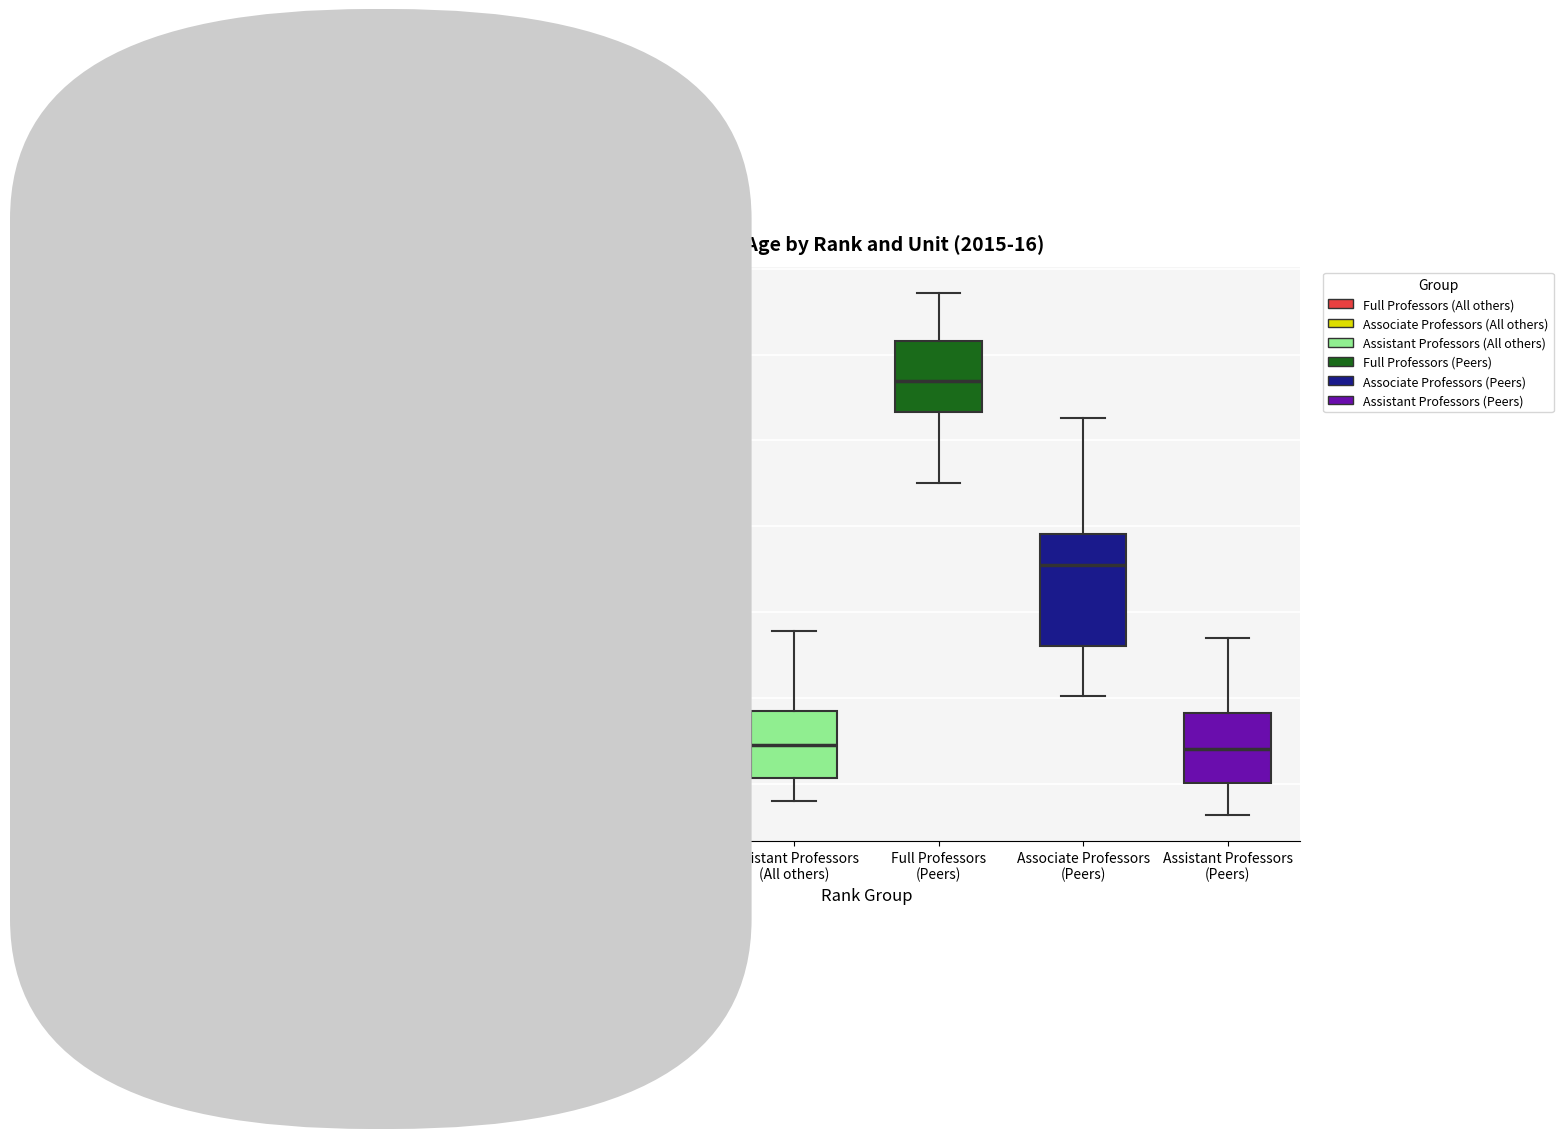

Reading left to right, read every box against the y-axis: the position of its median line, the range the box covers, and the ends of its whiskers. The values are not printed on the chart, so give them approximately, as read against the axis.

Full Professors (All others): median 58.5, box 57.0 to 60.0, whiskers 55.0 to 61.5
Associate Professors (All others): median 48.5, box 45.5 to 50.0, whiskers 43.0 to 55.5
Assistant Professors (All others): median 37.5, box 35.5 to 39.5, whiskers 34.0 to 44.0
Full Professors (Peers): median 58.5, box 56.5 to 61.0, whiskers 52.5 to 63.5
Associate Professors (Peers): median 48.0, box 43.0 to 49.5, whiskers 40.0 to 56.5
Assistant Professors (Peers): median 37.0, box 35.0 to 39.0, whiskers 33.0 to 43.5